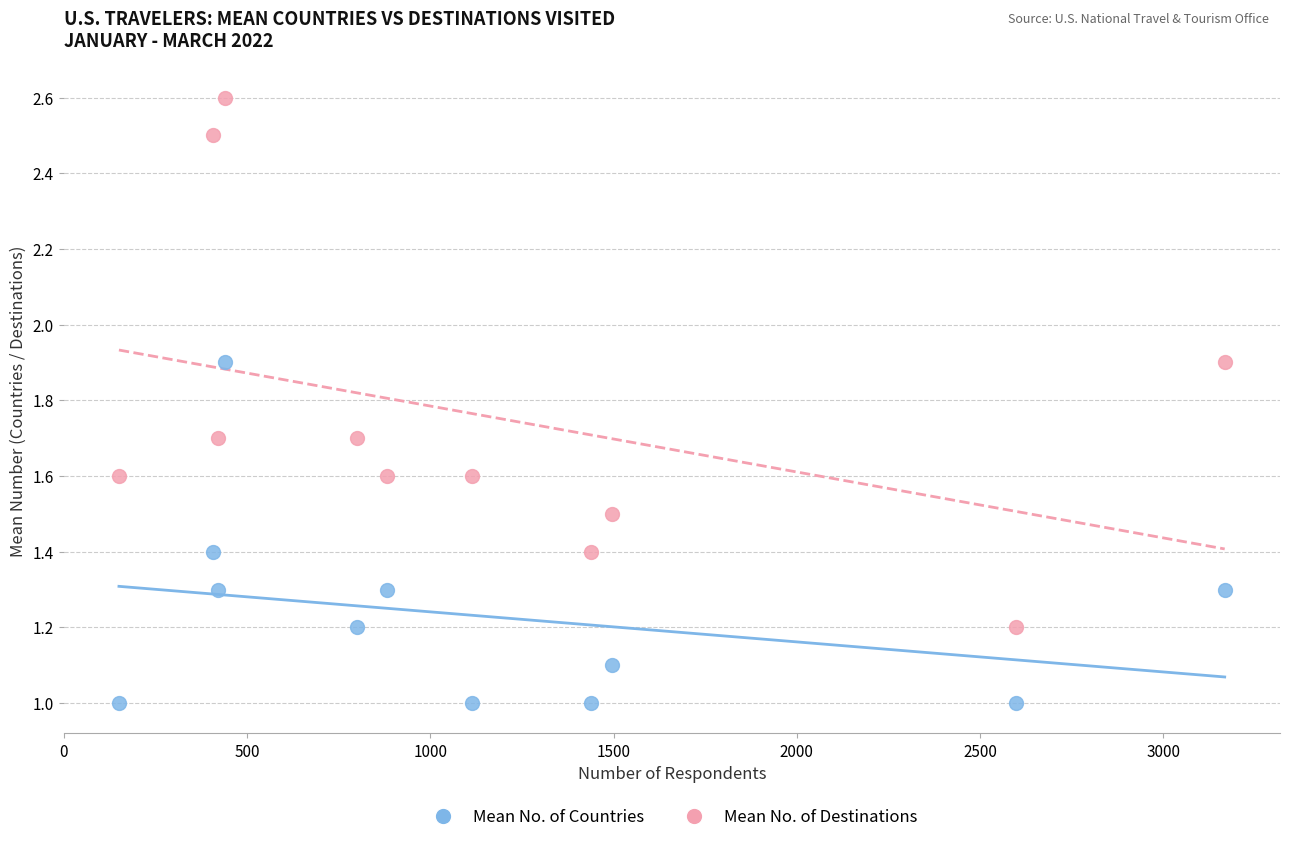

What is the X range (max minus min) for the scatter plot?

3018.0